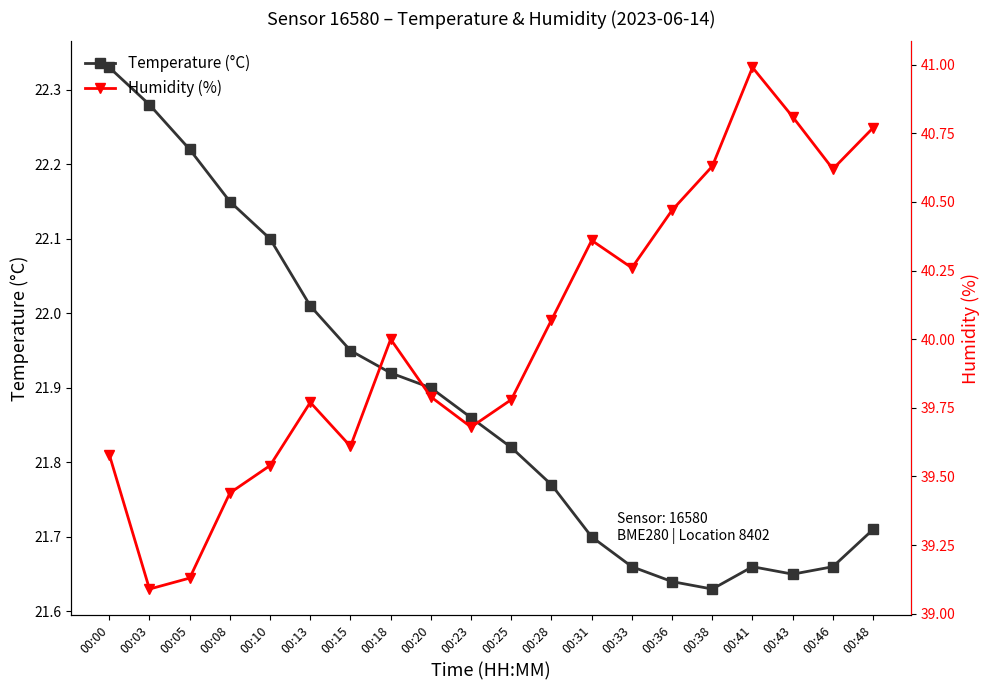

What is the difference between the Humidity (%) values at 00:03 and 00:10?

0.4